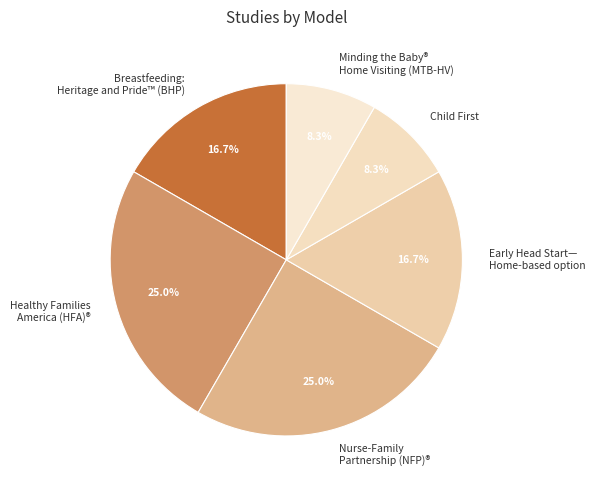

To the nearest percent, what is the difference between the largest and smallest slice percentages?

17%